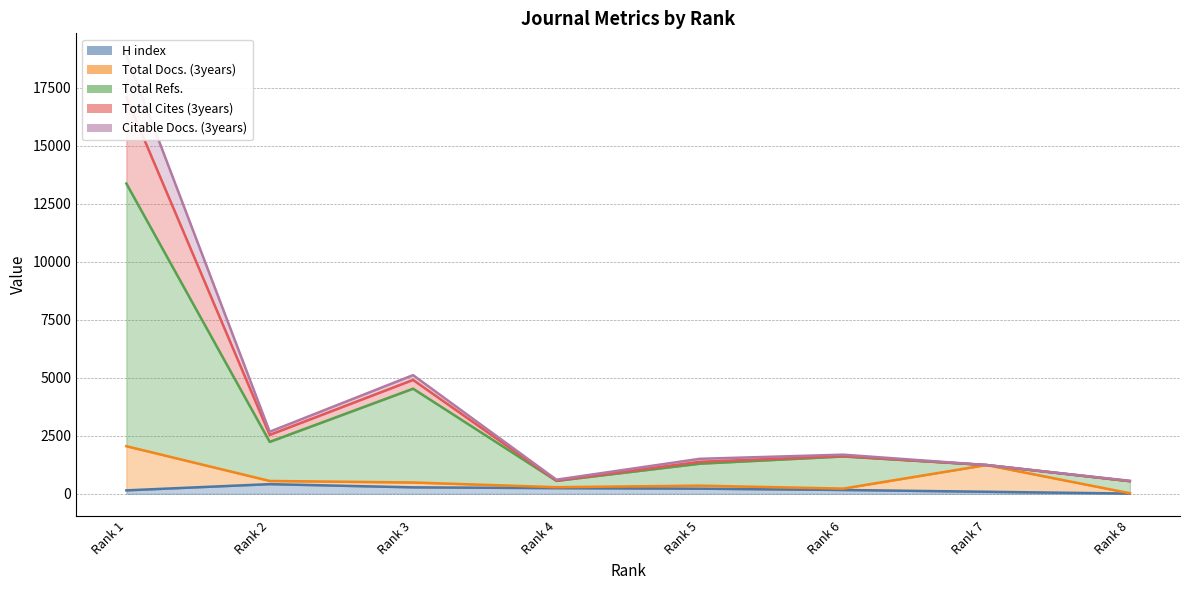

Reading right to left, list all the values displayed in this chart.

H index: 10	88	164	221	244	278	416	148
Total Docs. (3years): 24	1240	224	351	285	487	553	2051
Total Refs.: 543	1240	1609	1298	557	4528	2237	13368
Total Cites (3years): 560	1240	1686	1508	608	5113	2675	18895
Citable Docs. (3years): 546	1240	1626	1380	568	4907	2539	17081